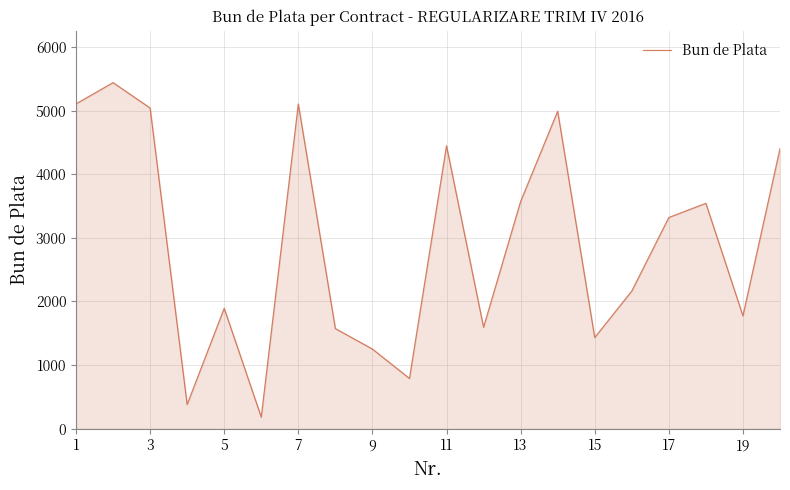

What is the maximum value shown in the chart?

5440.1